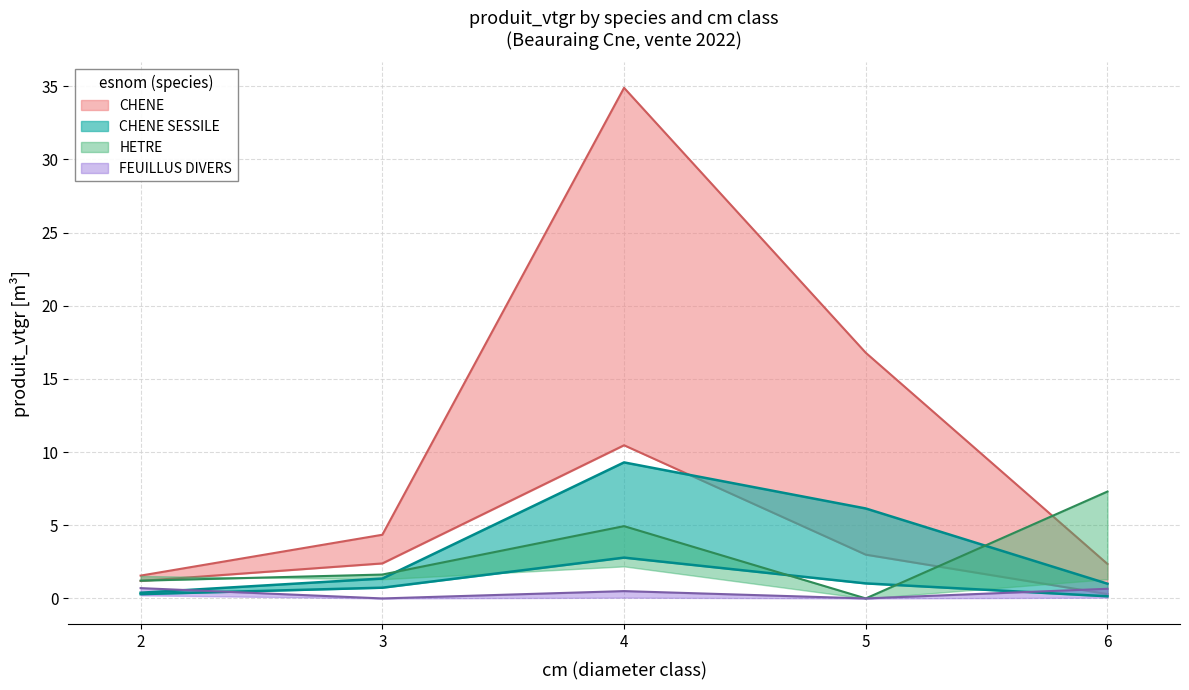

True or false: CHENE_produit_vtgr has a value of 1.5 at 6.

False